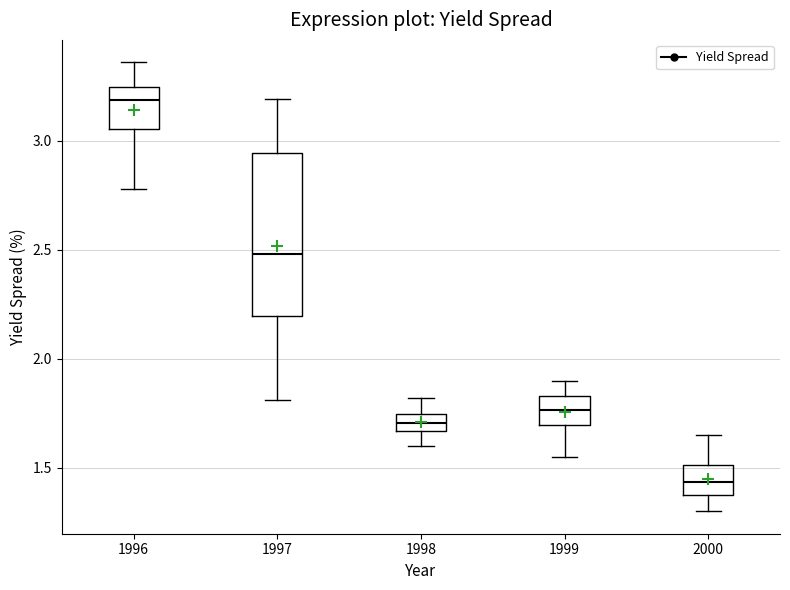

Which box's median line is the highest?

1996